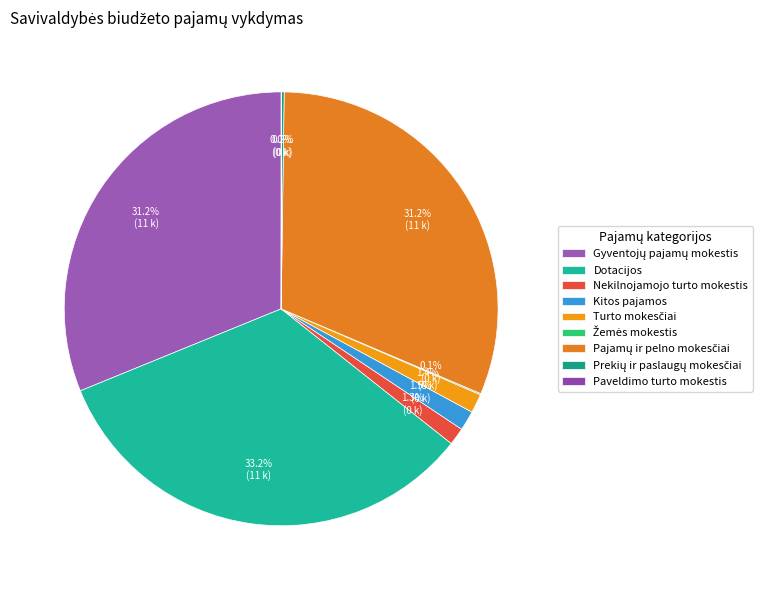

Between Turto mokesčiai and Pajamų ir pelno mokesčiai, which is larger?

Pajamų ir pelno mokesčiai